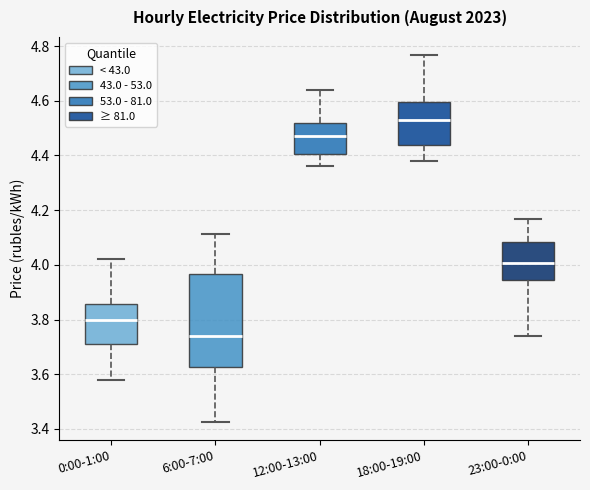

Reading left to right, transcribe this box plot: for each box, give where its median line is, the range the box spans, and where its two whiskers end, as read against the y-axis. The values are not printed on the chart, so give them approximately, as read against the axis.

0:00-1:00: median 3.80, box 3.72 to 3.86, whiskers 3.58 to 4.02
6:00-7:00: median 3.74, box 3.62 to 3.96, whiskers 3.42 to 4.12
12:00-13:00: median 4.48, box 4.40 to 4.52, whiskers 4.36 to 4.64
18:00-19:00: median 4.52, box 4.44 to 4.60, whiskers 4.38 to 4.76
23:00-0:00: median 4.00, box 3.94 to 4.08, whiskers 3.74 to 4.16